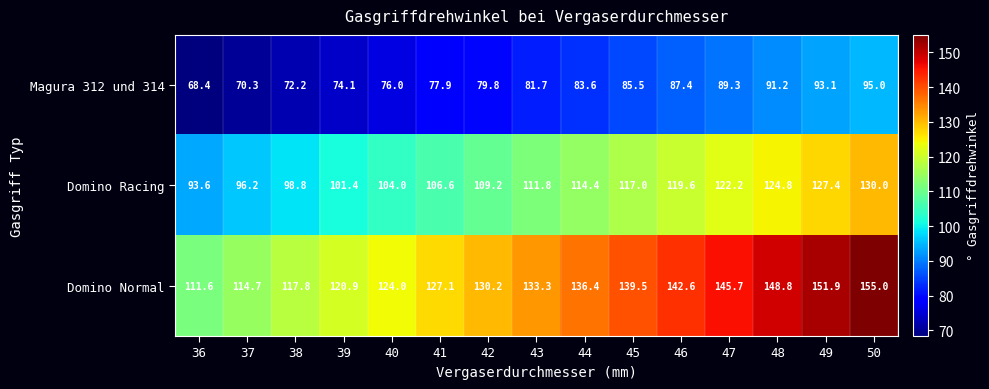

Which series has the largest total across all categories?

Domino Normal